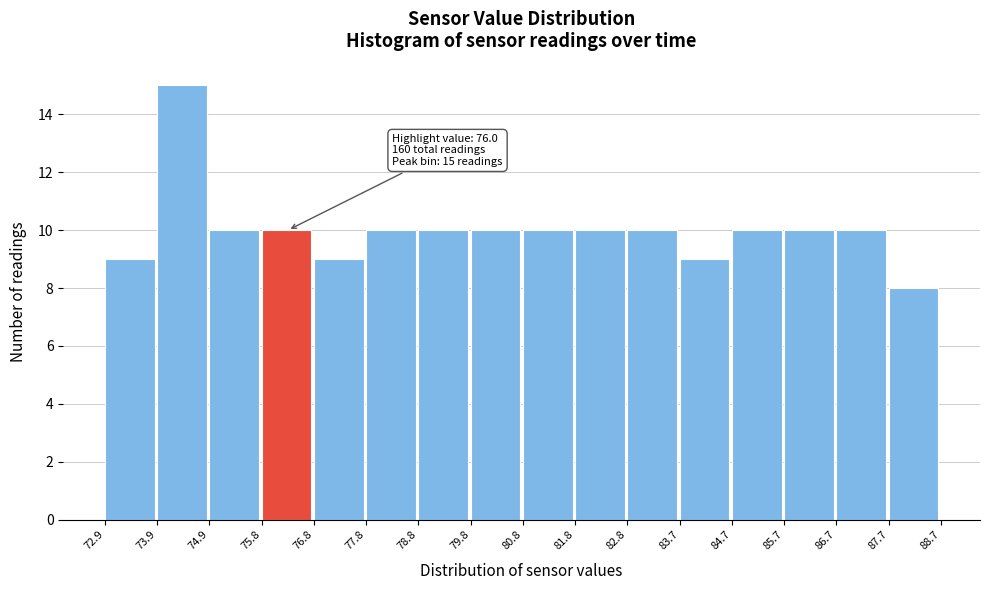

Which range on the x-axis has the tallest bar?

73.9 to 74.9